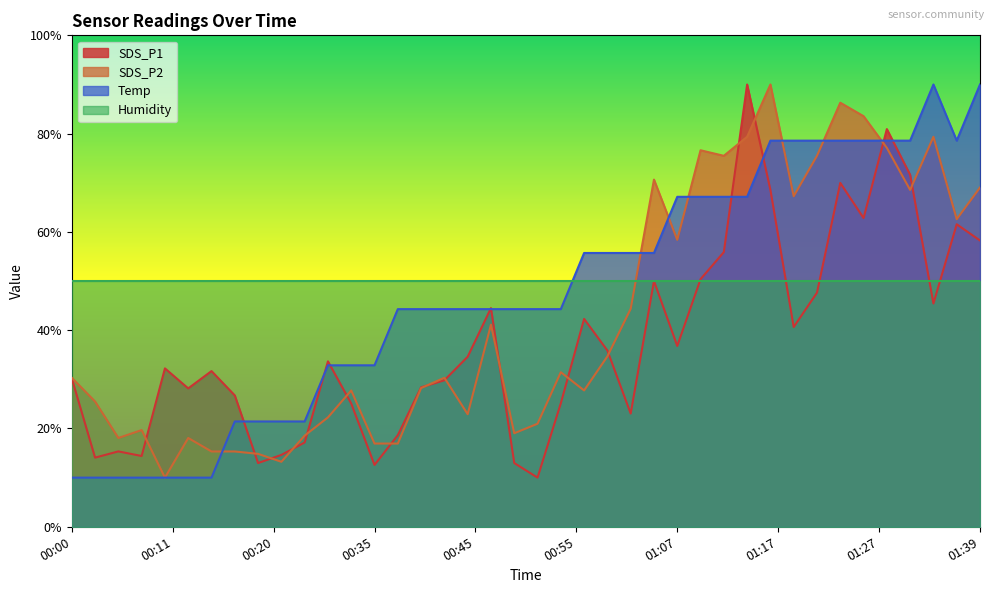

What is the value of the Temp point at the 8th from the left?

21.4